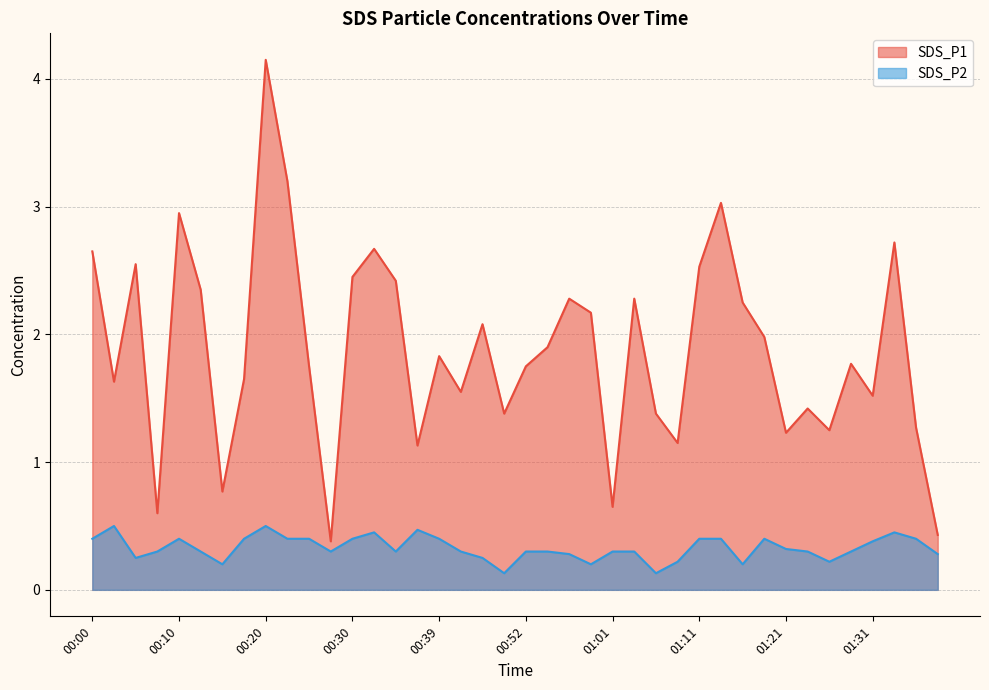

The value of SDS_P2 at 01:33 is 0.8. True or false?

False